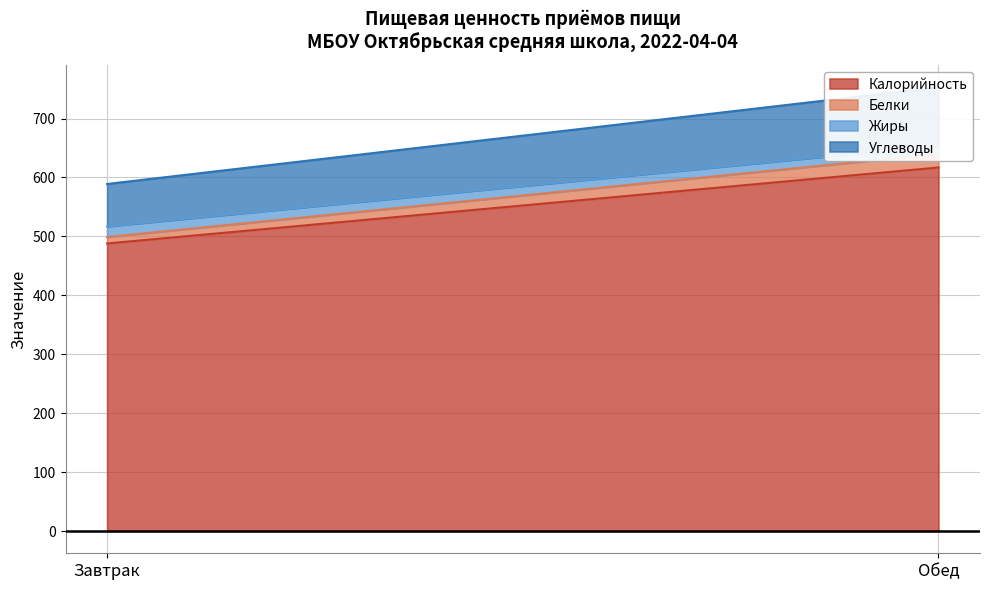

What is the greatest value displayed?

617